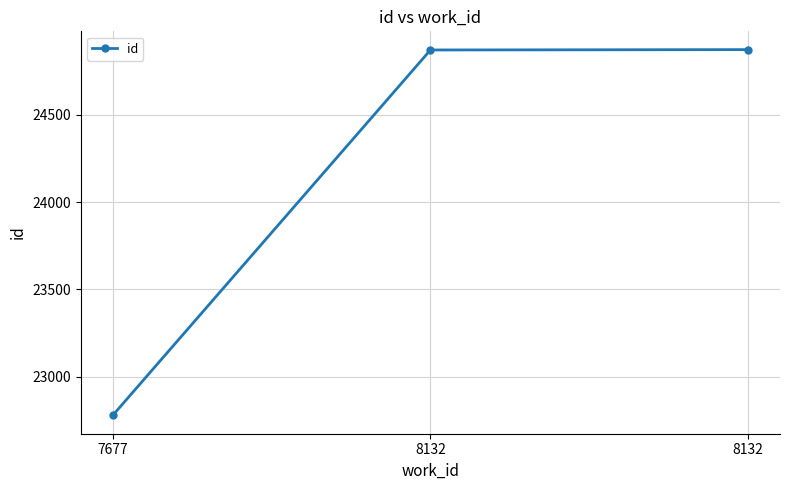

Rank the categories by value from highest to lowest.

8132, 8132, 7677